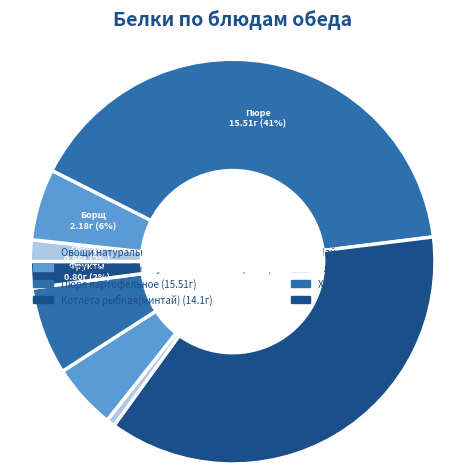

Which slice is the smallest?

Чай с лимоном